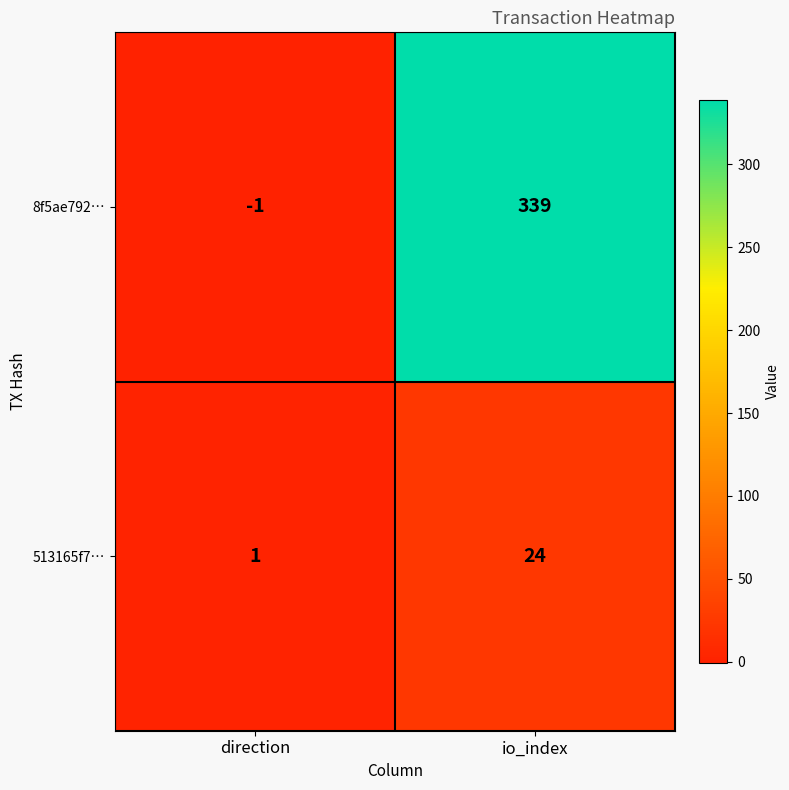

Reading left to right, list all the values displayed in this chart.

8f5ae792…: direction=-1	io_index=339
513165f7…: direction=1	io_index=24